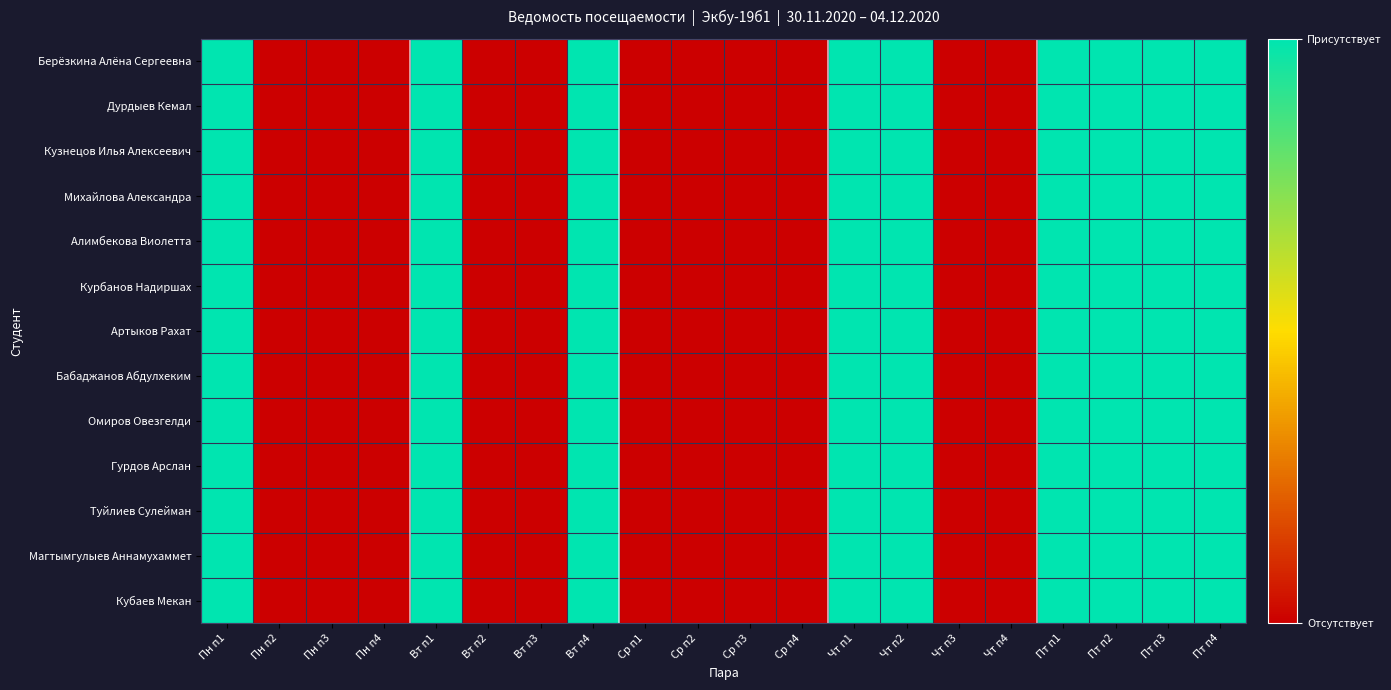

Which has a higher value, Ср п2 or Ср п3?

Ср п2